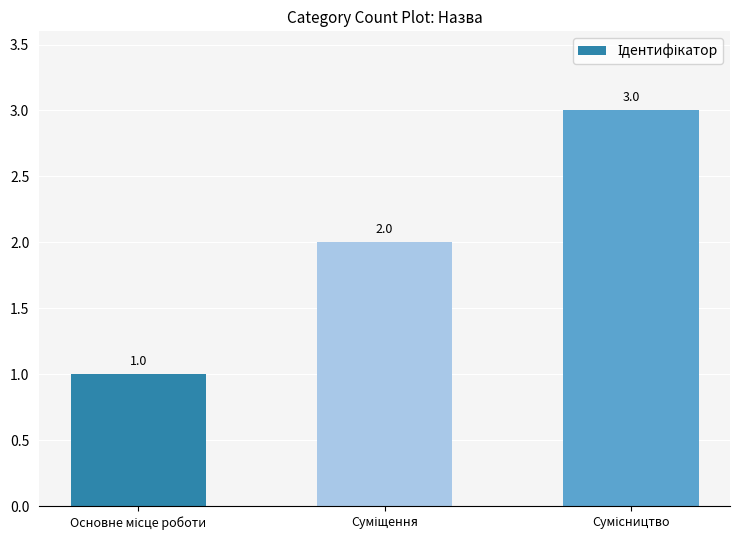

What is the value of the 2nd bar from the left?

2